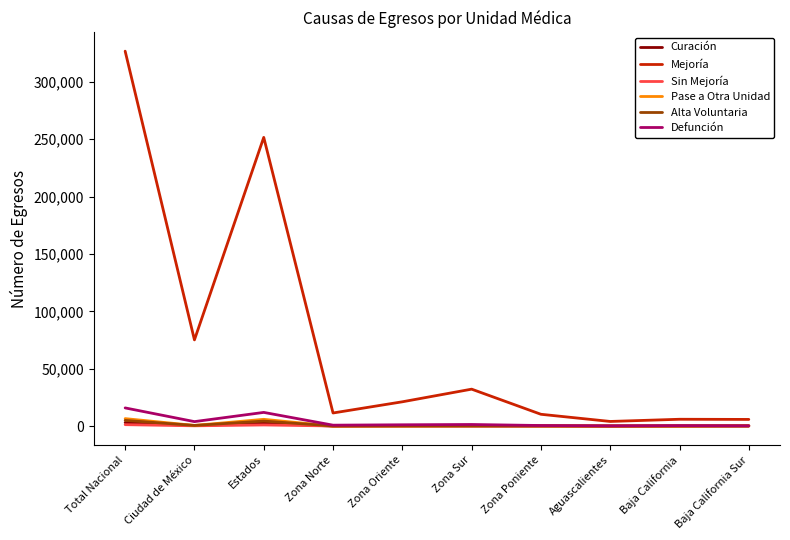

What is the sum of all Curación values?

6930